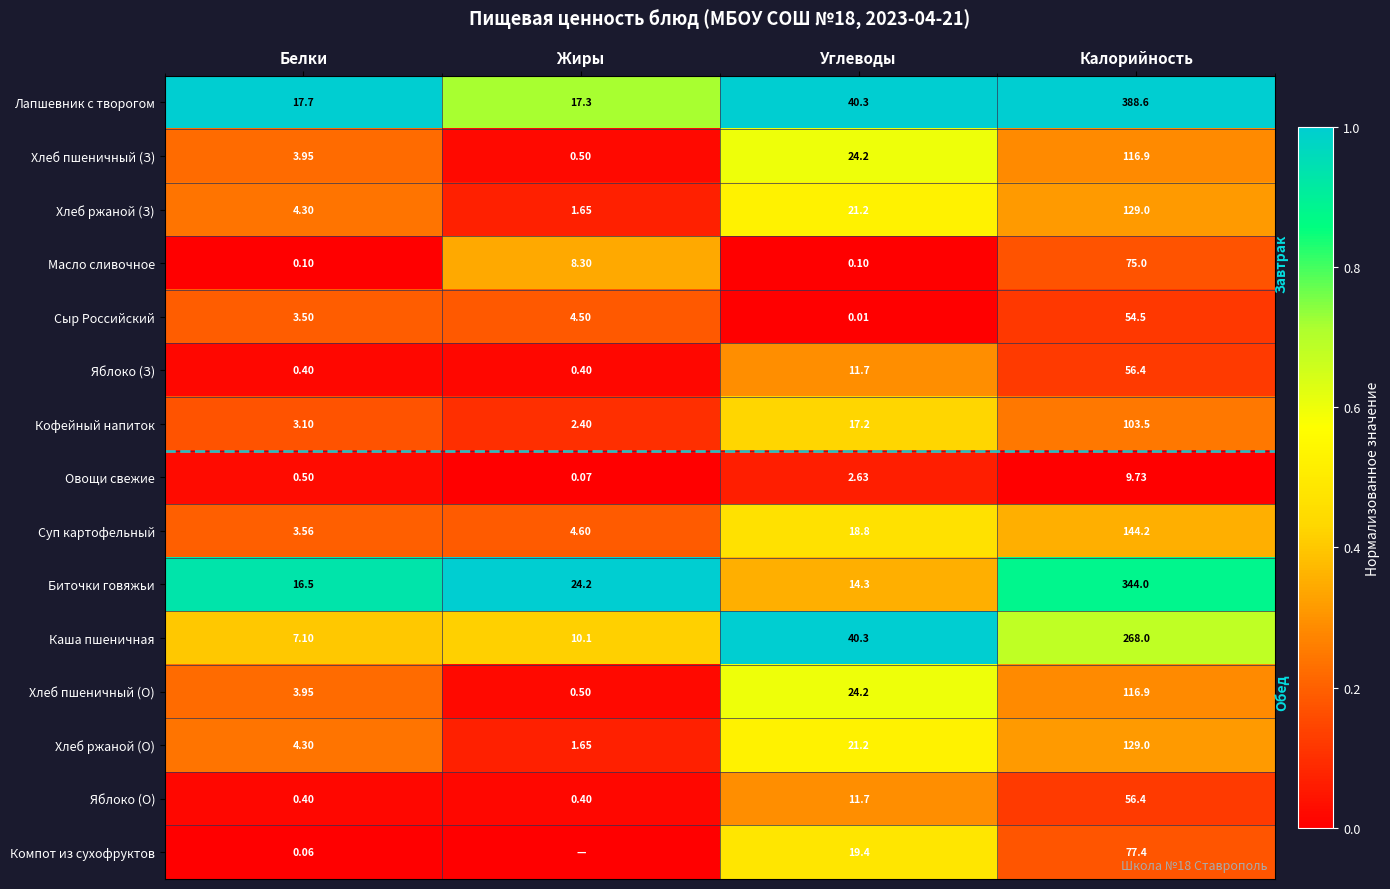

At how many categories does at least one series exceed 0?

4